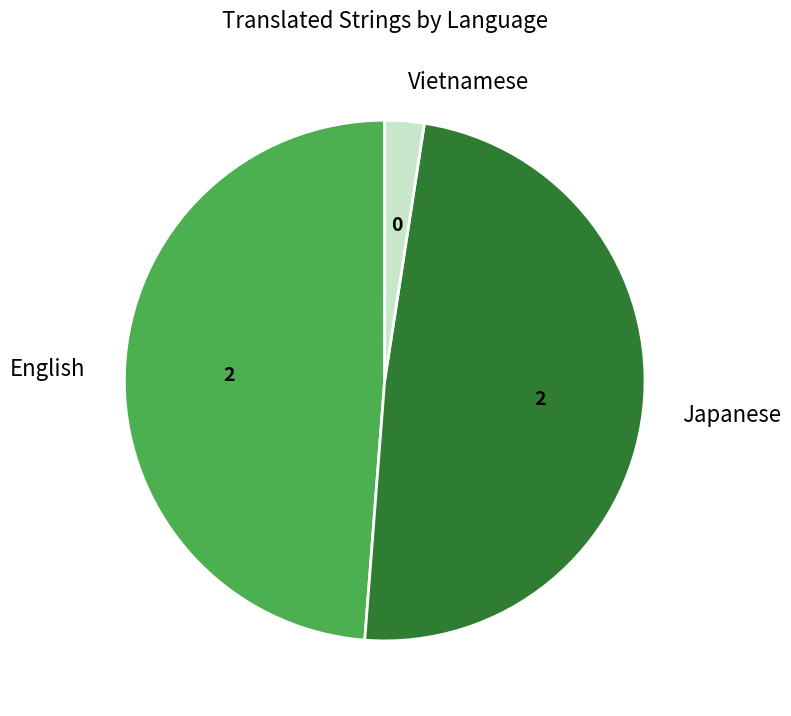

Which has a higher value, Vietnamese or English?

English